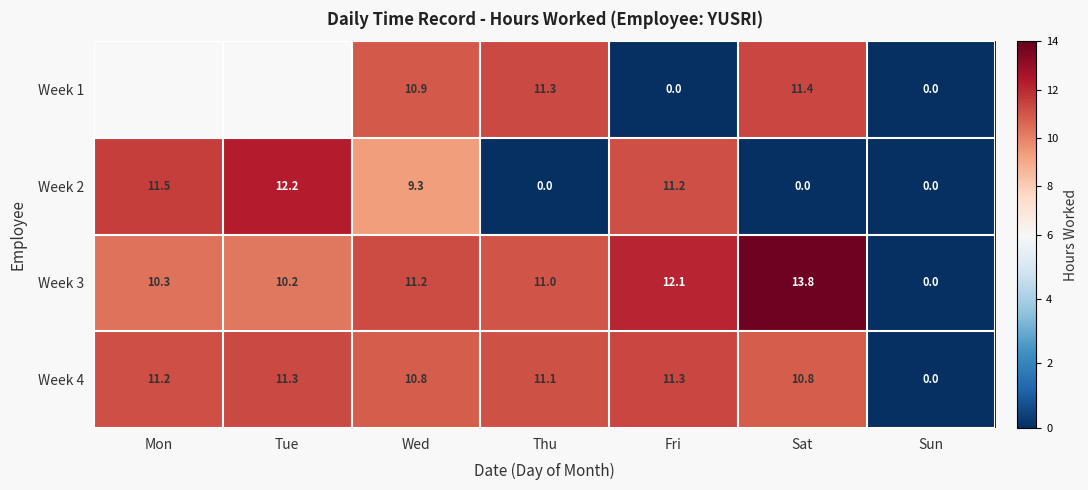

Rank the categories by Week 3 value from lowest to highest.

Sun, Tue, Mon, Thu, Wed, Fri, Sat